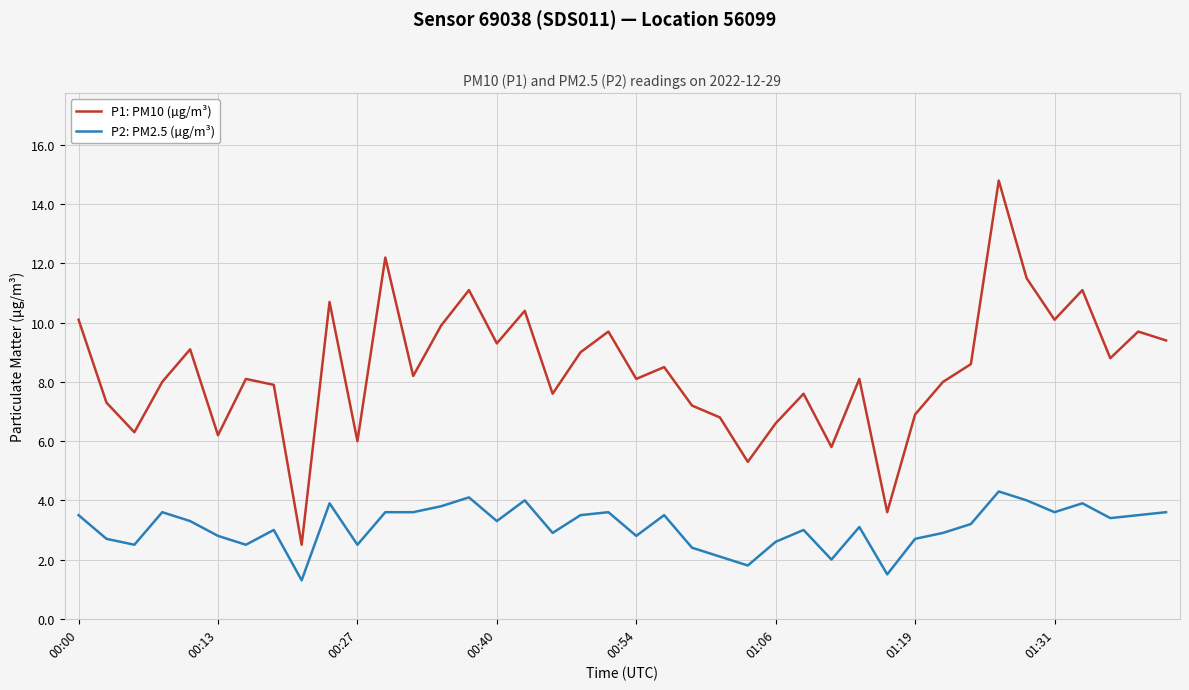

What is the minimum value for P2: PM2.5 (µg/m³)?

1.3